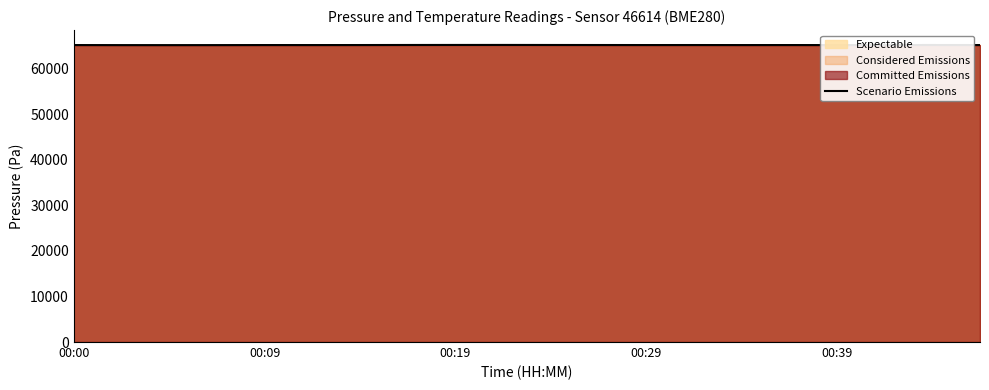

What is the maximum value for Scenario Emissions?

65181.9